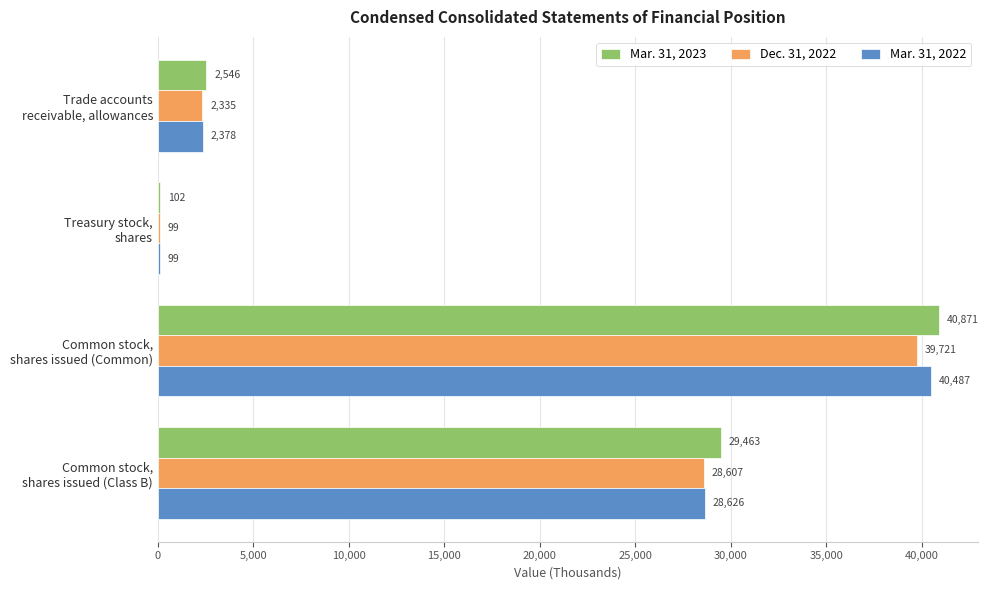

What is the sum of all Dec. 31, 2022 values?

70762